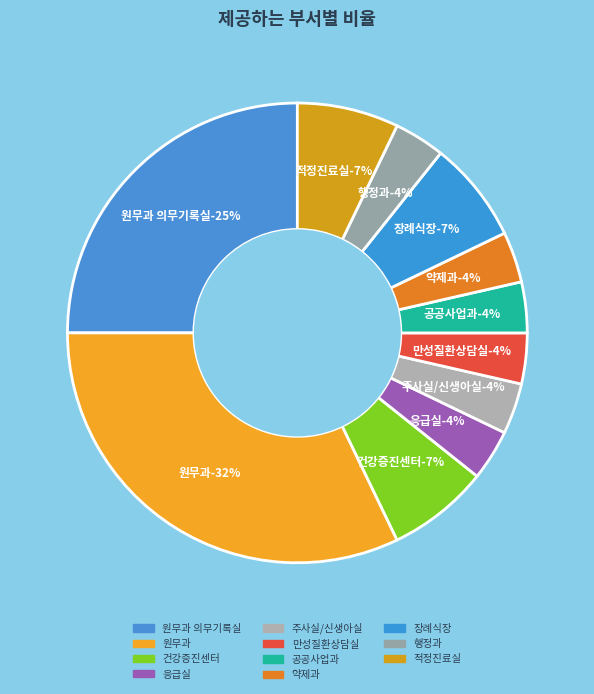

What portion of the pie excludes 행정과?

96.4%